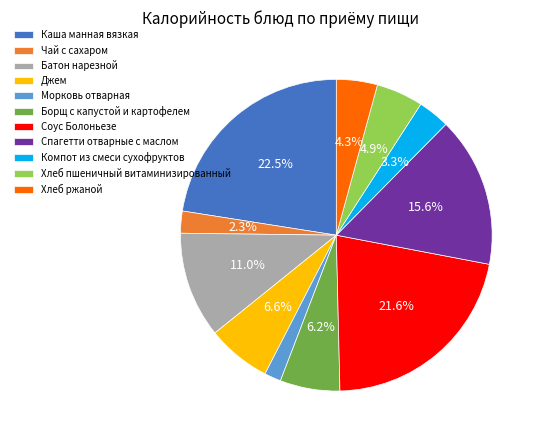

How much of the chart is everything except Борщ с капустой и картофелем?

93.8%